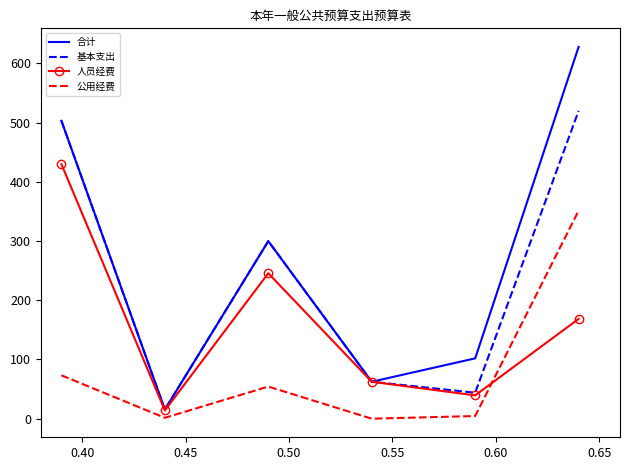

What is the difference between the second highest and second lowest values in the 合计 series?

440.5